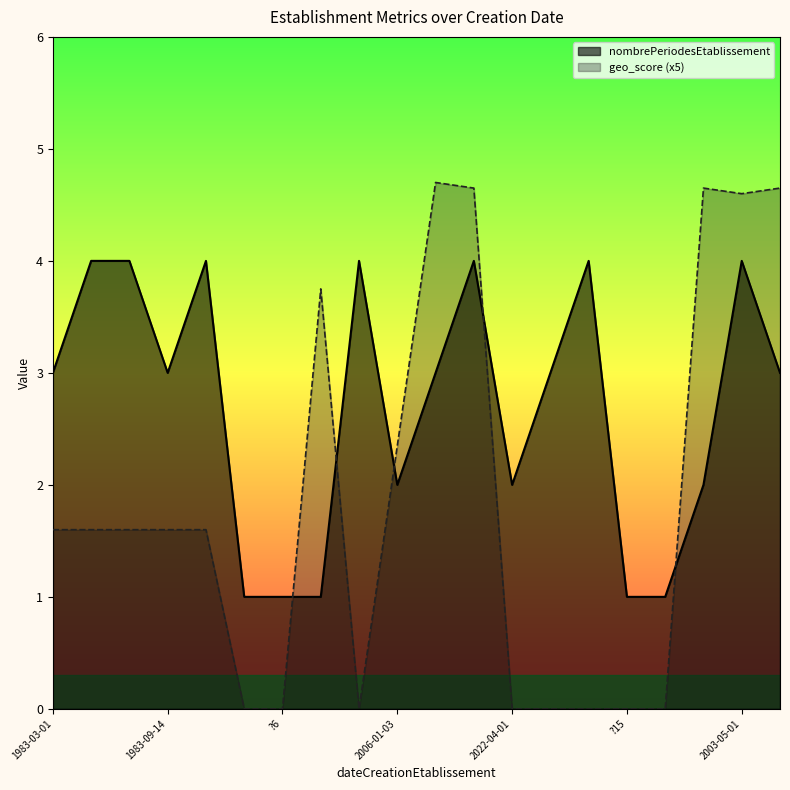

Between 1998-01-01 and 2007-06-21, which is larger?

1998-01-01